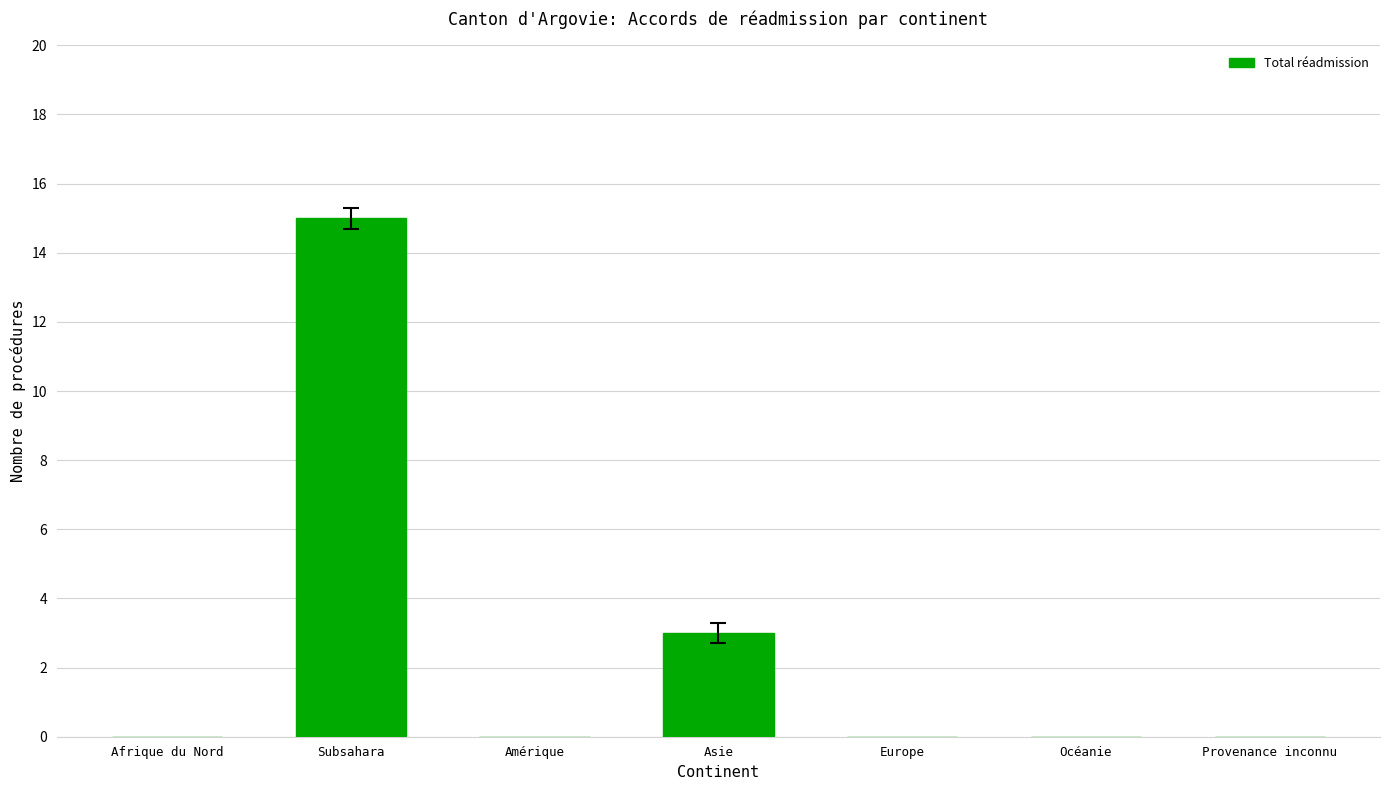

Is it true that the value at Océanie is -6?

False